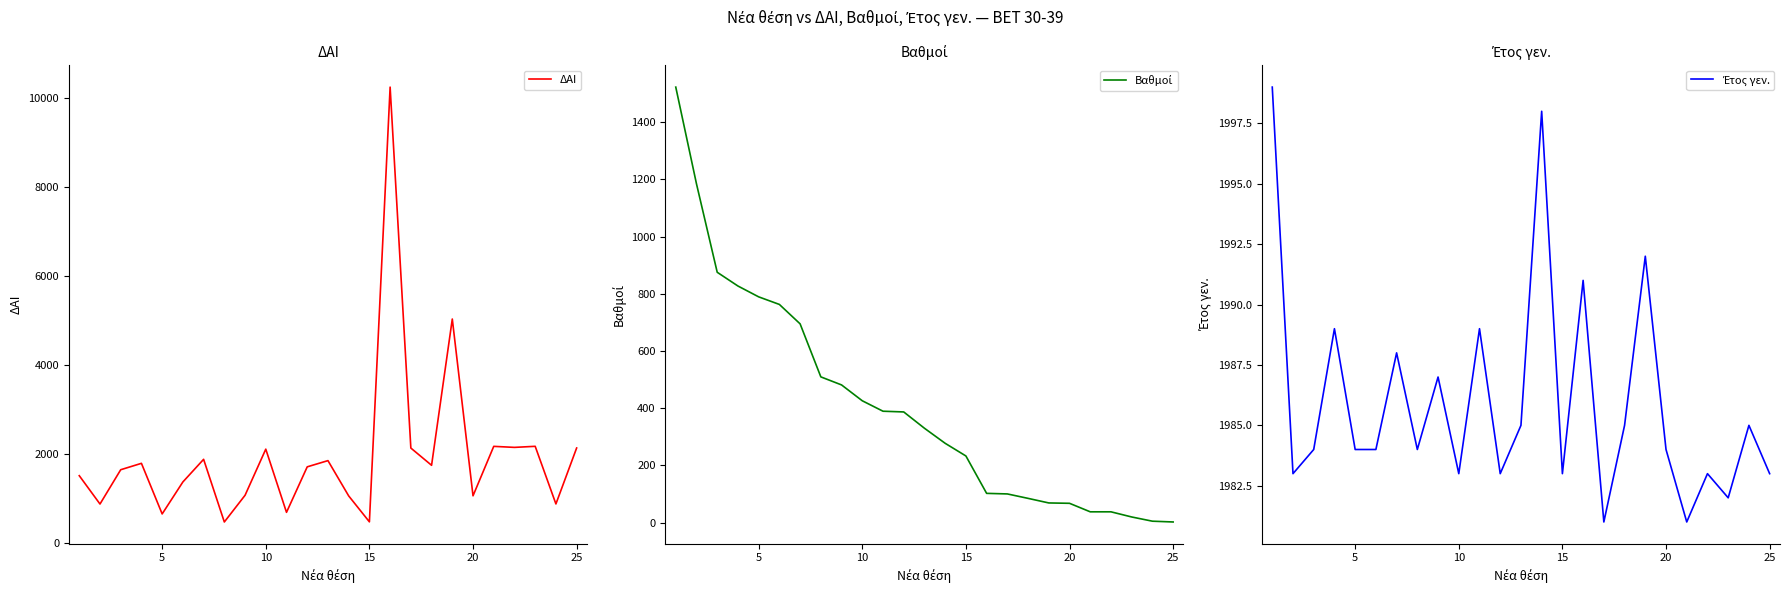

What are all the series names shown in the legend?

ΔΑΙ, Βαθμοί, Έτος γεν.